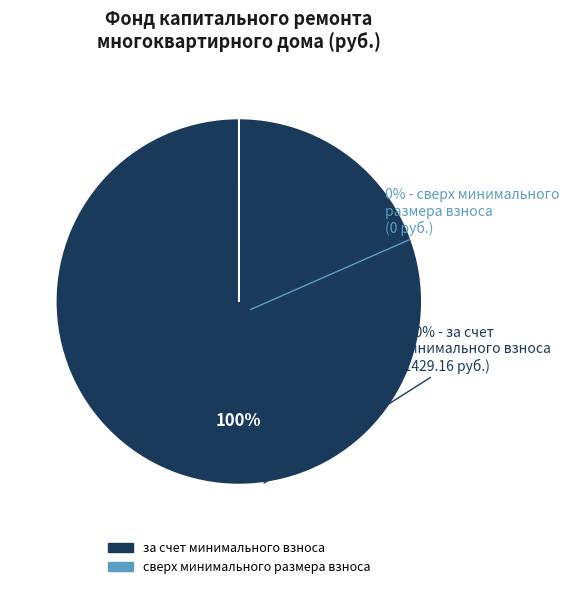

True or false: за счет минимального взноса accounts for 85% of the total.

False